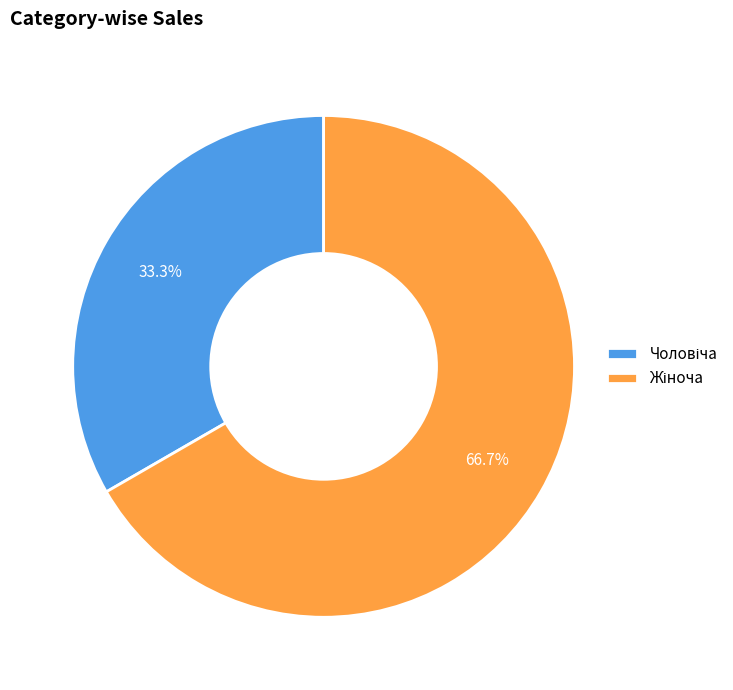

Does any single category account for the majority?

Yes